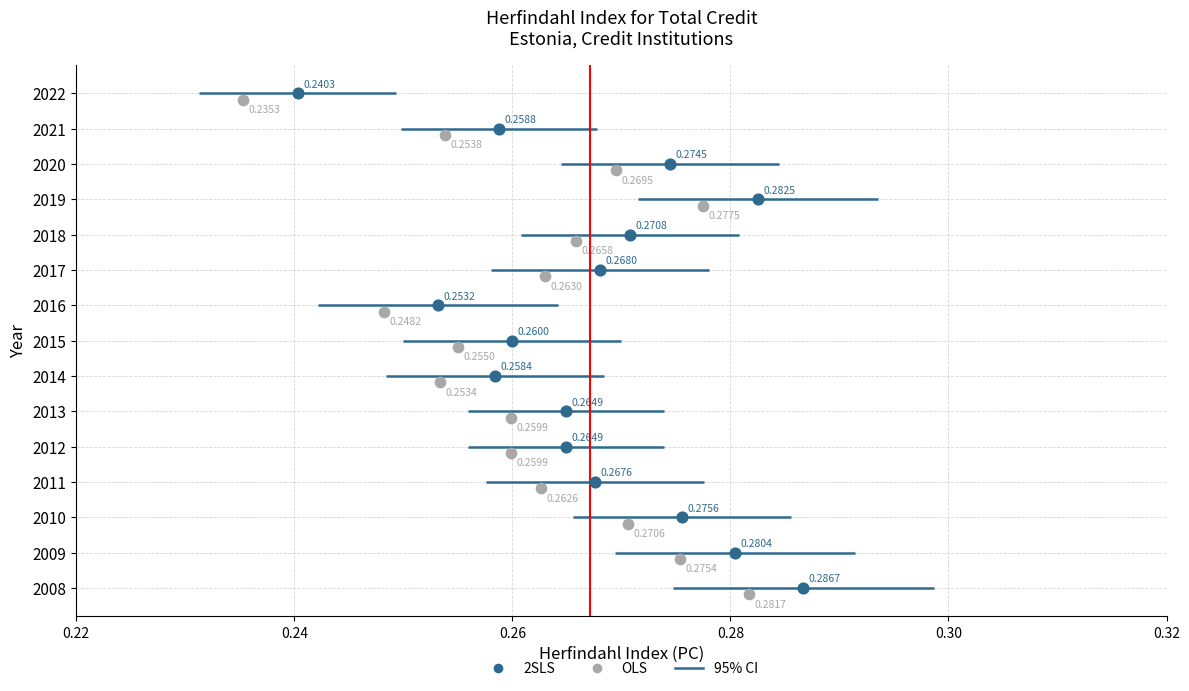

Which series reaches the minimum Y coordinate?

OLS